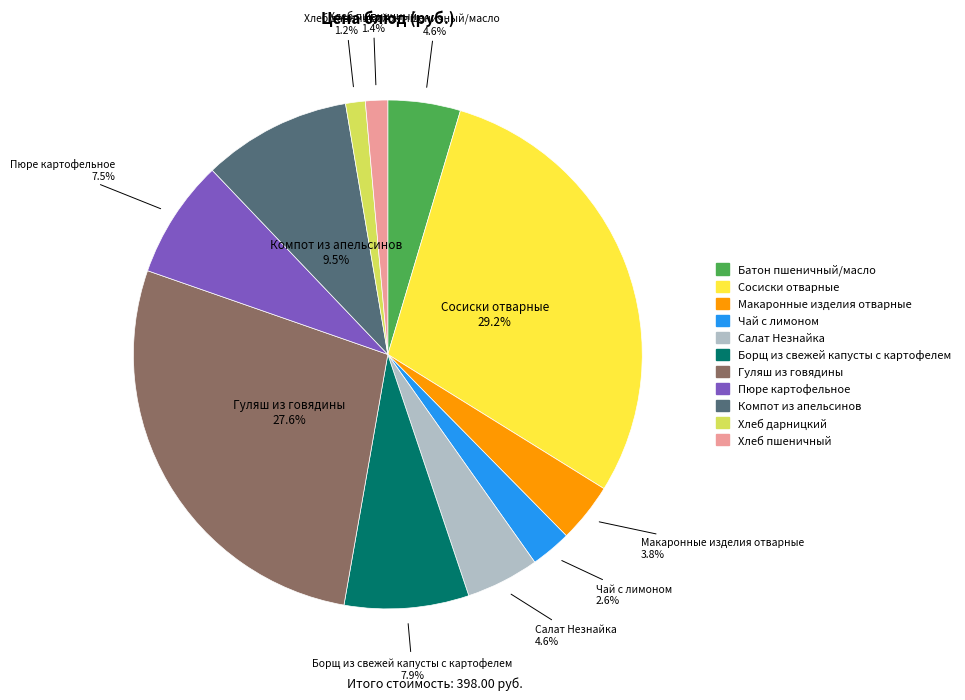

To the nearest percent, what is the average slice percentage?

9%